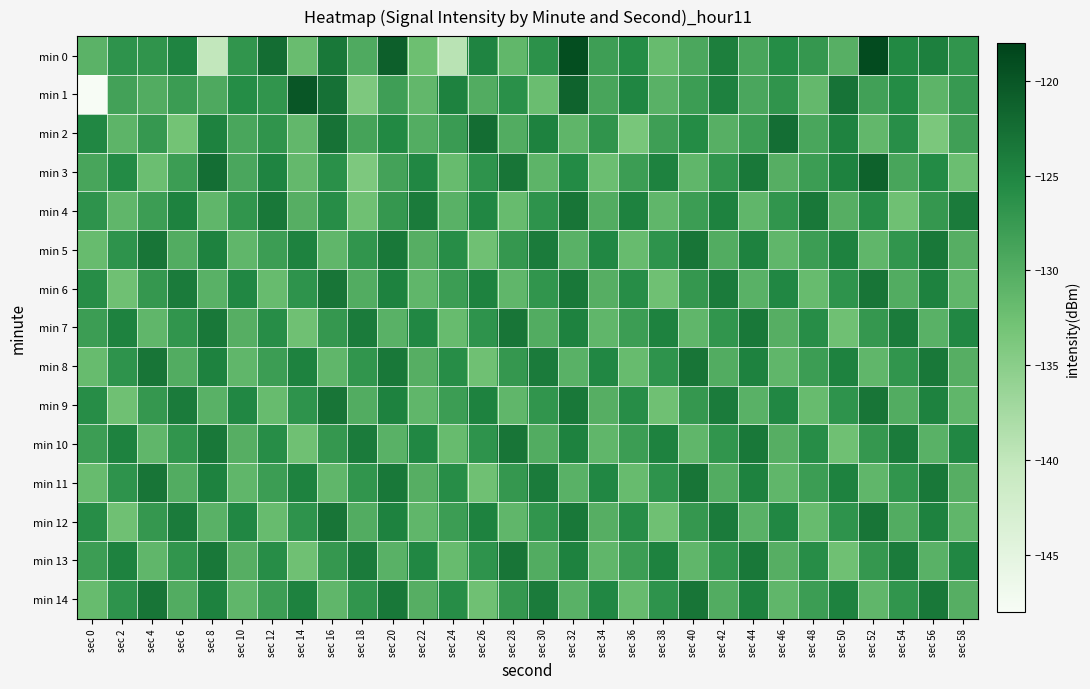

Reading right to left, extract all data points from this chart.

min 0: sec 58=-126.8	sec 56=-124.4	sec 54=-125.4	sec 52=-118.8	sec 50=-130.3	sec 48=-127.2	sec 46=-125.8	sec 44=-128.9	sec 42=-124.3	sec 40=-129.3	sec 38=-131.8	sec 36=-125.7	sec 34=-128.1	sec 32=-119.1	sec 30=-126.4	sec 28=-131.3	sec 26=-124.9	sec 24=-139.2	sec 22=-132.3	sec 20=-121.0	sec 18=-129.7	sec 16=-123.6	sec 14=-132.1	sec 12=-122.4	sec 10=-126.9	sec 8=-140.1	sec 6=-124.8	sec 4=-126.8	sec 2=-126.6	sec 0=-130.8
min 1: sec 58=-127.5	sec 56=-130.9	sec 54=-125.7	sec 52=-128.3	sec 50=-123.1	sec 48=-131.6	sec 46=-126.8	sec 44=-129.2	sec 42=-124.5	sec 40=-127.9	sec 38=-130.7	sec 36=-125.1	sec 34=-129.0	sec 32=-121.3	sec 30=-132.1	sec 28=-126.2	sec 26=-129.9	sec 24=-124.6	sec 22=-131.5	sec 20=-128.1	sec 18=-133.9	sec 16=-122.8	sec 14=-120.1	sec 12=-126.9	sec 10=-125.8	sec 8=-129.5	sec 6=-127.8	sec 4=-129.9	sec 2=-128.5	sec 0=-147.9
min 2: sec 58=-128.2	sec 56=-133.7	sec 54=-126.0	sec 52=-131.5	sec 50=-124.8	sec 48=-129.1	sec 46=-122.6	sec 44=-127.9	sec 42=-130.3	sec 40=-125.7	sec 38=-128.0	sec 36=-133.5	sec 34=-126.8	sec 32=-131.1	sec 30=-124.6	sec 28=-129.9	sec 26=-122.3	sec 24=-127.7	sec 22=-130.0	sec 20=-125.3	sec 18=-128.7	sec 16=-123.0	sec 14=-131.5	sec 12=-126.8	sec 10=-129.1	sec 8=-124.6	sec 6=-132.9	sec 4=-127.3	sec 2=-131.0	sec 0=-125.2
min 3: sec 58=-132.2	sec 56=-125.6	sec 54=-128.9	sec 52=-121.2	sec 50=-124.6	sec 48=-127.9	sec 46=-130.2	sec 44=-123.6	sec 42=-126.9	sec 40=-131.2	sec 38=-124.6	sec 36=-127.9	sec 34=-132.2	sec 32=-125.6	sec 30=-130.9	sec 28=-123.2	sec 26=-126.6	sec 24=-131.9	sec 22=-125.2	sec 20=-128.6	sec 18=-133.9	sec 16=-126.2	sec 14=-131.6	sec 12=-124.9	sec 10=-129.2	sec 8=-122.6	sec 6=-127.9	sec 4=-132.2	sec 2=-125.6	sec 0=-128.9
min 4: sec 58=-123.9	sec 56=-127.2	sec 54=-132.6	sec 52=-125.9	sec 50=-130.2	sec 48=-123.6	sec 46=-126.9	sec 44=-131.2	sec 42=-124.6	sec 40=-127.9	sec 38=-131.2	sec 36=-124.6	sec 34=-129.9	sec 32=-123.2	sec 30=-126.6	sec 28=-131.9	sec 26=-125.2	sec 24=-130.6	sec 22=-123.9	sec 20=-127.2	sec 18=-132.6	sec 16=-125.9	sec 14=-130.2	sec 12=-123.6	sec 10=-126.9	sec 8=-131.2	sec 6=-124.6	sec 4=-127.9	sec 2=-131.2	sec 0=-126.6
min 5: sec 58=-130.2	sec 56=-123.6	sec 54=-126.9	sec 52=-131.2	sec 50=-124.6	sec 48=-127.9	sec 46=-131.2	sec 44=-124.6	sec 42=-129.9	sec 40=-123.2	sec 38=-126.6	sec 36=-131.9	sec 34=-125.2	sec 32=-130.6	sec 30=-123.9	sec 28=-127.2	sec 26=-132.6	sec 24=-125.9	sec 22=-130.2	sec 20=-123.6	sec 18=-126.9	sec 16=-131.2	sec 14=-124.6	sec 12=-127.9	sec 10=-131.2	sec 8=-124.6	sec 6=-129.9	sec 4=-123.2	sec 2=-126.6	sec 0=-131.9
min 6: sec 58=-131.2	sec 56=-124.6	sec 54=-129.9	sec 52=-123.2	sec 50=-126.6	sec 48=-131.9	sec 46=-125.2	sec 44=-130.6	sec 42=-123.9	sec 40=-127.2	sec 38=-132.6	sec 36=-125.9	sec 34=-130.2	sec 32=-123.6	sec 30=-126.9	sec 28=-131.2	sec 26=-124.6	sec 24=-127.9	sec 22=-131.2	sec 20=-124.6	sec 18=-129.9	sec 16=-123.2	sec 14=-126.6	sec 12=-131.9	sec 10=-125.2	sec 8=-130.6	sec 6=-123.9	sec 4=-127.2	sec 2=-132.6	sec 0=-125.9
min 7: sec 58=-125.2	sec 56=-130.6	sec 54=-123.9	sec 52=-127.2	sec 50=-132.6	sec 48=-125.9	sec 46=-130.2	sec 44=-123.6	sec 42=-126.9	sec 40=-131.2	sec 38=-124.6	sec 36=-127.9	sec 34=-131.2	sec 32=-124.6	sec 30=-129.9	sec 28=-123.2	sec 26=-126.6	sec 24=-131.9	sec 22=-125.2	sec 20=-130.6	sec 18=-123.9	sec 16=-127.2	sec 14=-132.6	sec 12=-125.9	sec 10=-130.2	sec 8=-123.6	sec 6=-126.9	sec 4=-131.2	sec 2=-124.6	sec 0=-127.9
min 8: sec 58=-130.2	sec 56=-123.6	sec 54=-126.9	sec 52=-131.2	sec 50=-124.6	sec 48=-127.9	sec 46=-131.2	sec 44=-124.6	sec 42=-129.9	sec 40=-123.2	sec 38=-126.6	sec 36=-131.9	sec 34=-125.2	sec 32=-130.6	sec 30=-123.9	sec 28=-127.2	sec 26=-132.6	sec 24=-125.9	sec 22=-130.2	sec 20=-123.6	sec 18=-126.9	sec 16=-131.2	sec 14=-124.6	sec 12=-127.9	sec 10=-131.2	sec 8=-124.6	sec 6=-129.9	sec 4=-123.2	sec 2=-126.6	sec 0=-131.9
min 9: sec 58=-131.2	sec 56=-124.6	sec 54=-129.9	sec 52=-123.2	sec 50=-126.6	sec 48=-131.9	sec 46=-125.2	sec 44=-130.6	sec 42=-123.9	sec 40=-127.2	sec 38=-132.6	sec 36=-125.9	sec 34=-130.2	sec 32=-123.6	sec 30=-126.9	sec 28=-131.2	sec 26=-124.6	sec 24=-127.9	sec 22=-131.2	sec 20=-124.6	sec 18=-129.9	sec 16=-123.2	sec 14=-126.6	sec 12=-131.9	sec 10=-125.2	sec 8=-130.6	sec 6=-123.9	sec 4=-127.2	sec 2=-132.6	sec 0=-125.9
min 10: sec 58=-125.2	sec 56=-130.6	sec 54=-123.9	sec 52=-127.2	sec 50=-132.6	sec 48=-125.9	sec 46=-130.2	sec 44=-123.6	sec 42=-126.9	sec 40=-131.2	sec 38=-124.6	sec 36=-127.9	sec 34=-131.2	sec 32=-124.6	sec 30=-129.9	sec 28=-123.2	sec 26=-126.6	sec 24=-131.9	sec 22=-125.2	sec 20=-130.6	sec 18=-123.9	sec 16=-127.2	sec 14=-132.6	sec 12=-125.9	sec 10=-130.2	sec 8=-123.6	sec 6=-126.9	sec 4=-131.2	sec 2=-124.6	sec 0=-127.9
min 11: sec 58=-130.2	sec 56=-123.6	sec 54=-126.9	sec 52=-131.2	sec 50=-124.6	sec 48=-127.9	sec 46=-131.2	sec 44=-124.6	sec 42=-129.9	sec 40=-123.2	sec 38=-126.6	sec 36=-131.9	sec 34=-125.2	sec 32=-130.6	sec 30=-123.9	sec 28=-127.2	sec 26=-132.6	sec 24=-125.9	sec 22=-130.2	sec 20=-123.6	sec 18=-126.9	sec 16=-131.2	sec 14=-124.6	sec 12=-127.9	sec 10=-131.2	sec 8=-124.6	sec 6=-129.9	sec 4=-123.2	sec 2=-126.6	sec 0=-131.9
min 12: sec 58=-131.2	sec 56=-124.6	sec 54=-129.9	sec 52=-123.2	sec 50=-126.6	sec 48=-131.9	sec 46=-125.2	sec 44=-130.6	sec 42=-123.9	sec 40=-127.2	sec 38=-132.6	sec 36=-125.9	sec 34=-130.2	sec 32=-123.6	sec 30=-126.9	sec 28=-131.2	sec 26=-124.6	sec 24=-127.9	sec 22=-131.2	sec 20=-124.6	sec 18=-129.9	sec 16=-123.2	sec 14=-126.6	sec 12=-131.9	sec 10=-125.2	sec 8=-130.6	sec 6=-123.9	sec 4=-127.2	sec 2=-132.6	sec 0=-125.9
min 13: sec 58=-125.2	sec 56=-130.6	sec 54=-123.9	sec 52=-127.2	sec 50=-132.6	sec 48=-125.9	sec 46=-130.2	sec 44=-123.6	sec 42=-126.9	sec 40=-131.2	sec 38=-124.6	sec 36=-127.9	sec 34=-131.2	sec 32=-124.6	sec 30=-129.9	sec 28=-123.2	sec 26=-126.6	sec 24=-131.9	sec 22=-125.2	sec 20=-130.6	sec 18=-123.9	sec 16=-127.2	sec 14=-132.6	sec 12=-125.9	sec 10=-130.2	sec 8=-123.6	sec 6=-126.9	sec 4=-131.2	sec 2=-124.6	sec 0=-127.9
min 14: sec 58=-130.2	sec 56=-123.6	sec 54=-126.9	sec 52=-131.2	sec 50=-124.6	sec 48=-127.9	sec 46=-131.2	sec 44=-124.6	sec 42=-129.9	sec 40=-123.2	sec 38=-126.6	sec 36=-131.9	sec 34=-125.2	sec 32=-130.6	sec 30=-123.9	sec 28=-127.2	sec 26=-132.6	sec 24=-125.9	sec 22=-130.2	sec 20=-123.6	sec 18=-126.9	sec 16=-131.2	sec 14=-124.6	sec 12=-127.9	sec 10=-131.2	sec 8=-124.6	sec 6=-129.9	sec 4=-123.2	sec 2=-126.6	sec 0=-131.9